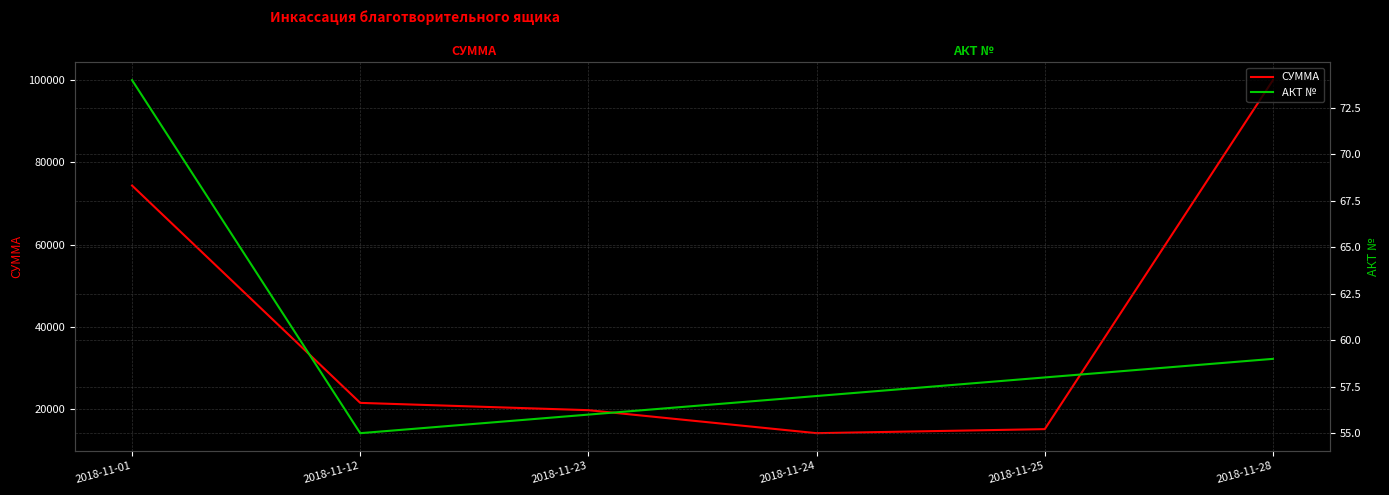

At how many categories does at least one series exceed 12503?

6